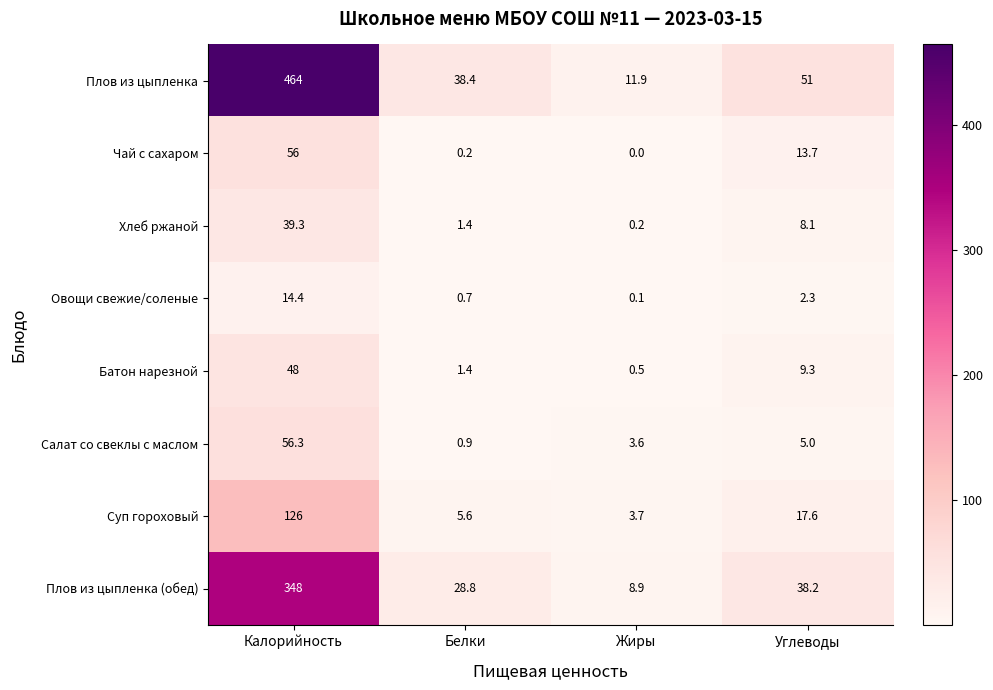

What is the sum of all Салат со свеклы с маслом values?

65.8